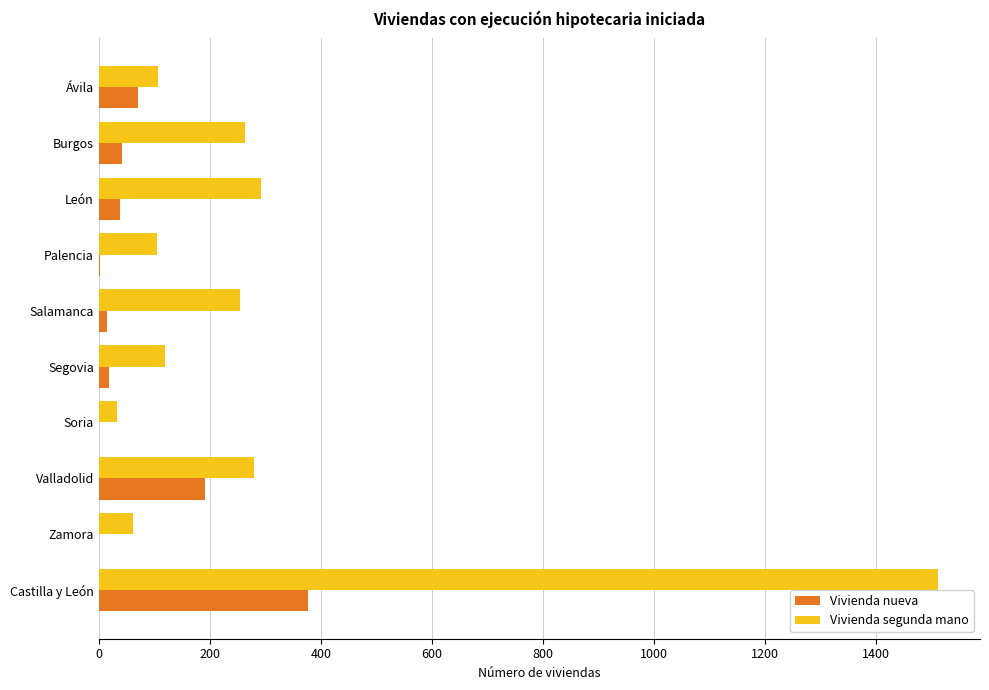

How many series are shown in this chart?

2